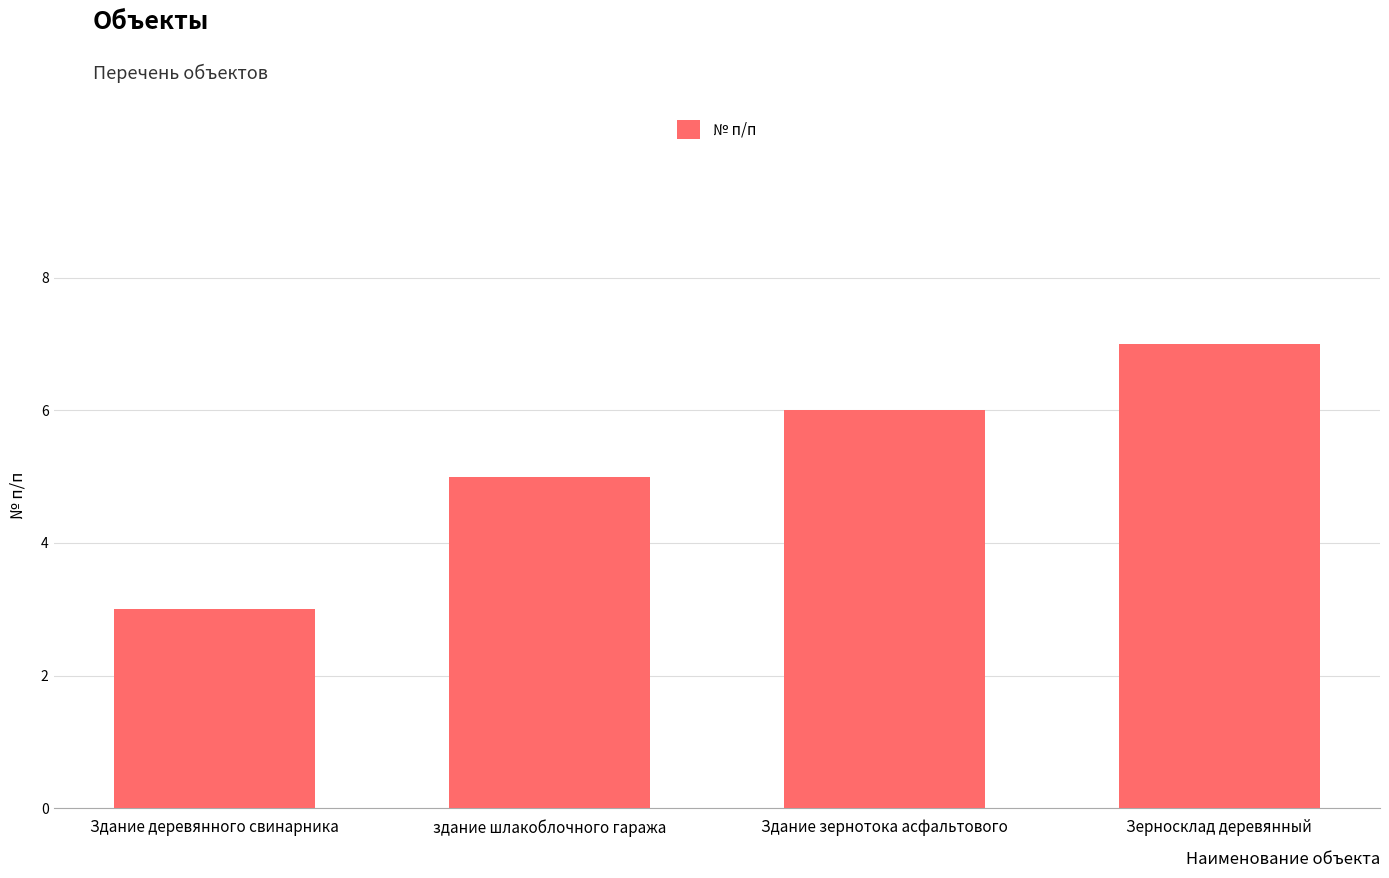

How many values are below 6?

2